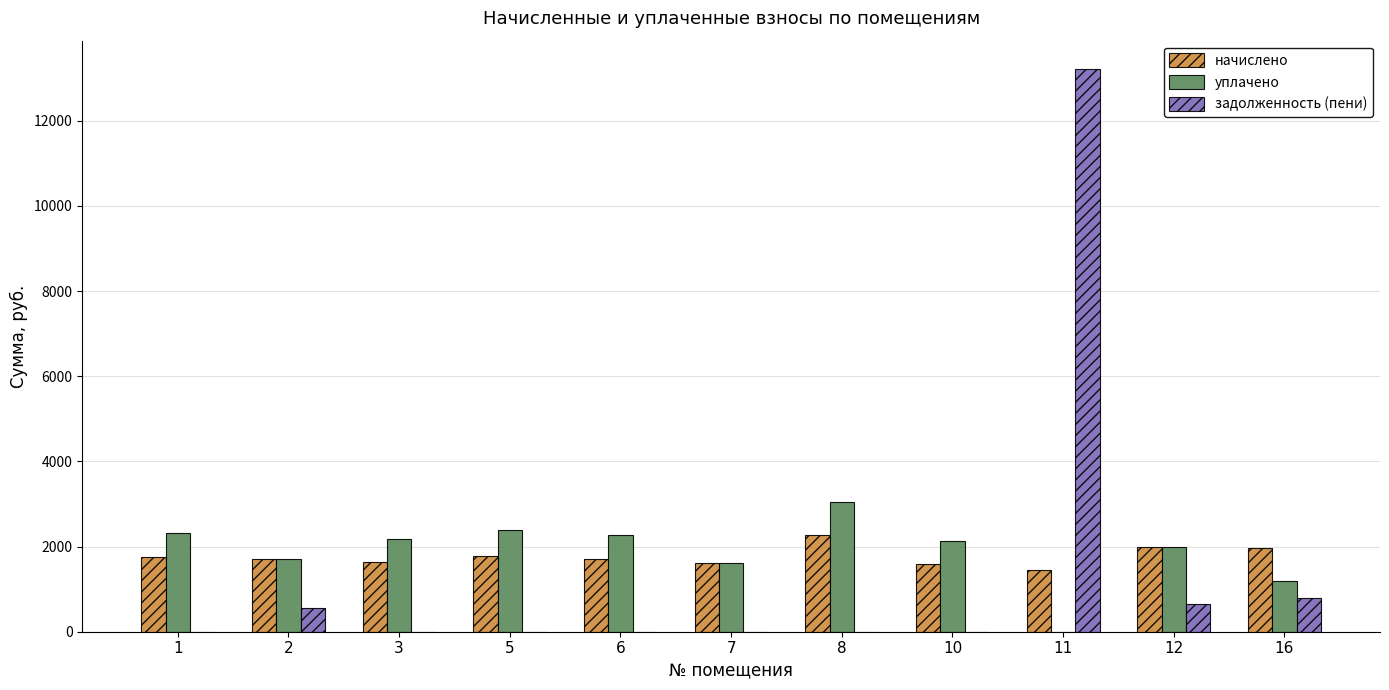

Between 6 and 11, which series saw the biggest shift?

задолженность (пени)